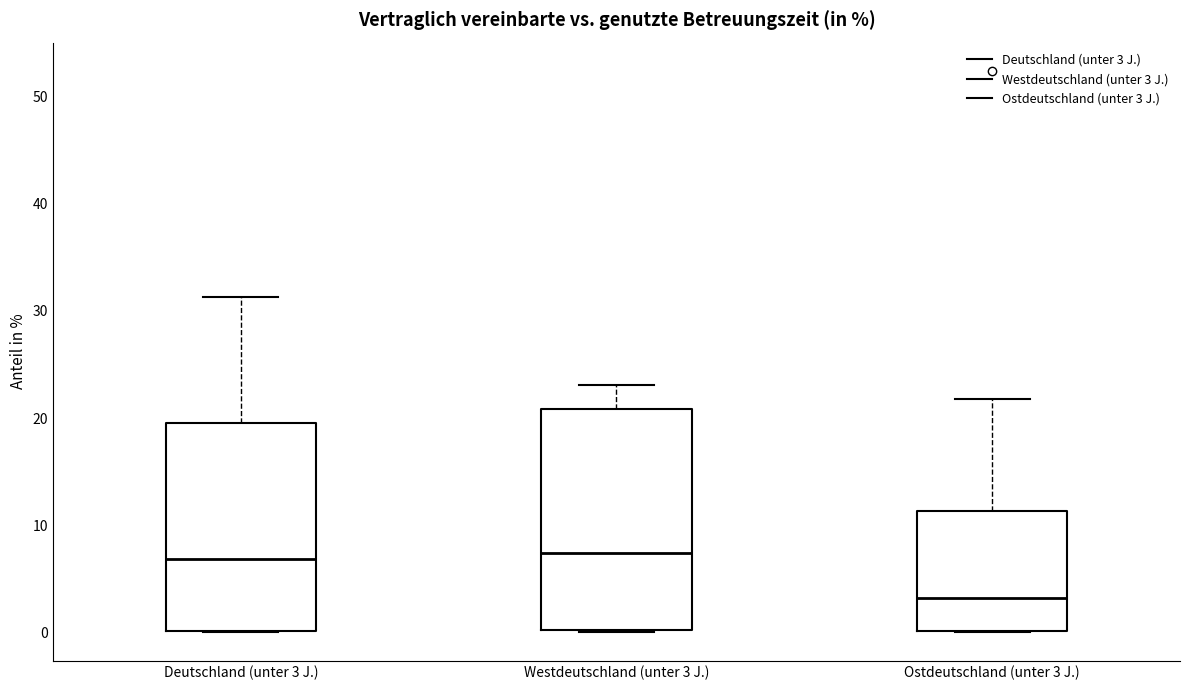

Reading left to right, transcribe this box plot: for each box, give where its median line is, the range the box spans, and where its two whiskers end, as read against the y-axis. The values are not printed on the chart, so give them approximately, as read against the axis.

Deutschland (unter 3 J.): median 7, box 0 to 20, whiskers 0 to 31
Westdeutschland (unter 3 J.): median 7, box 0 to 21, whiskers 0 to 23
Ostdeutschland (unter 3 J.): median 3, box 0 to 11, whiskers 0 to 22